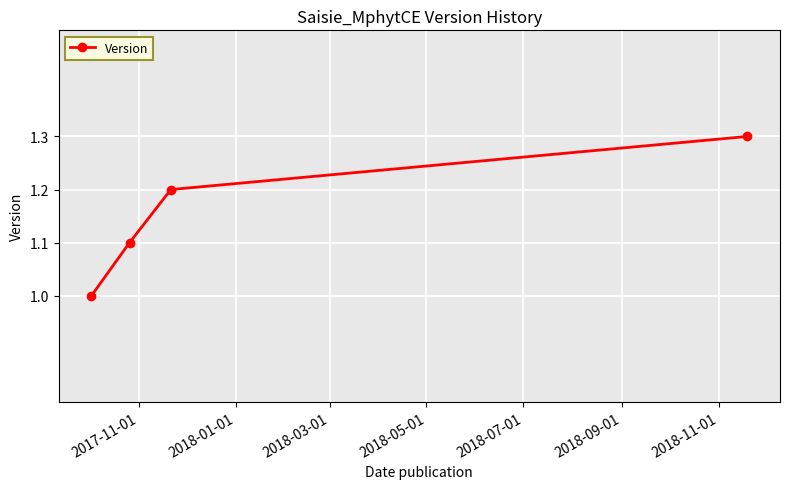

What is the greatest value displayed?

1.3